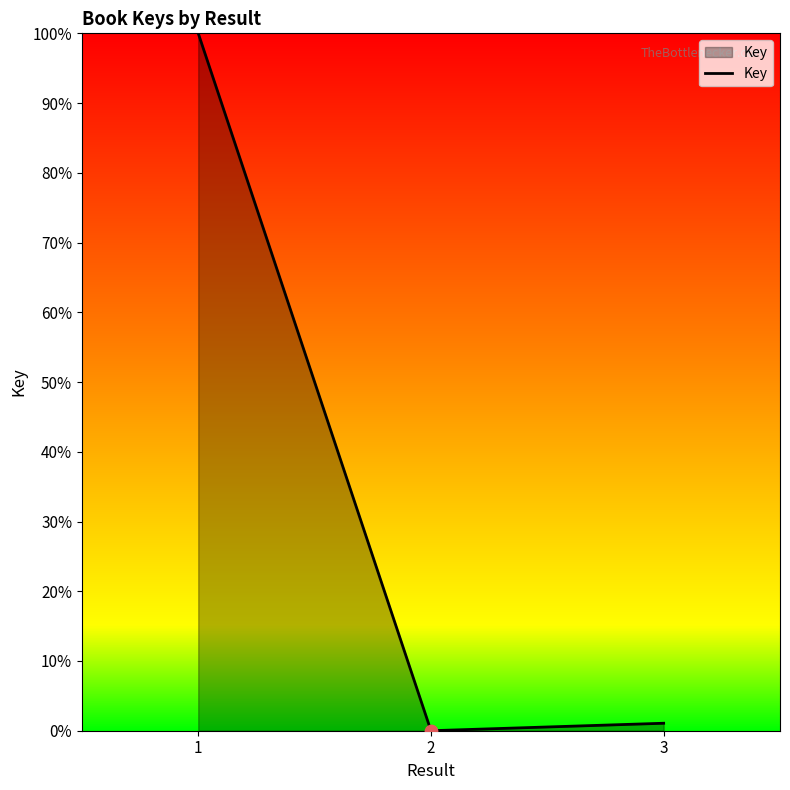

What is the change in value from 1 to 2?

-100.0